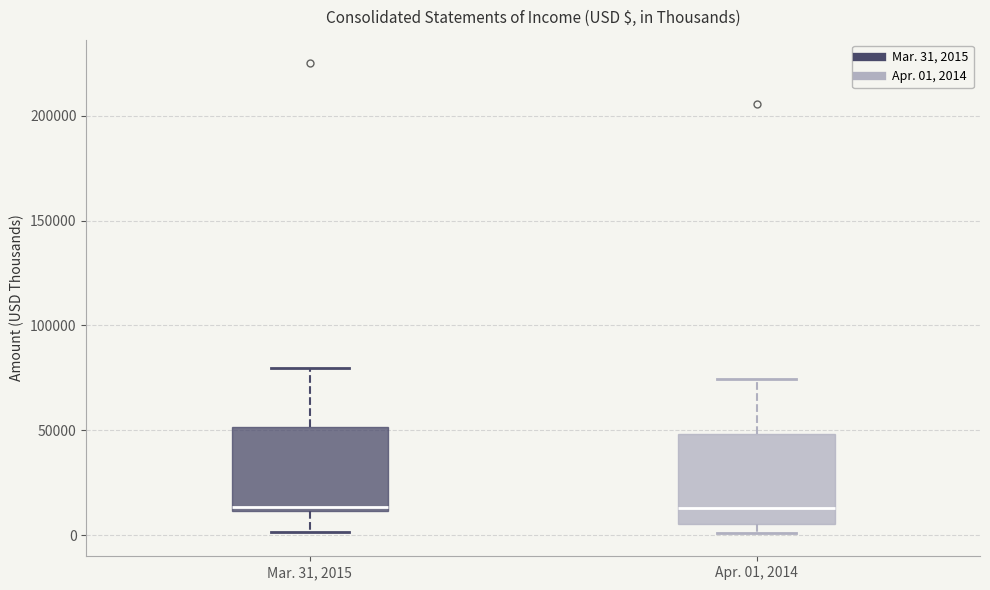

Reading left to right, read every box against the y-axis: the position of its median line, the range the box covers, and the ends of its whiskers. The values are not printed on the chart, so give them approximately, as read against the axis.

Mar. 31, 2015: median 15000, box 10000 to 50000, whiskers 0 to 80000
Apr. 01, 2014: median 15000, box 5000 to 50000, whiskers 0 to 75000